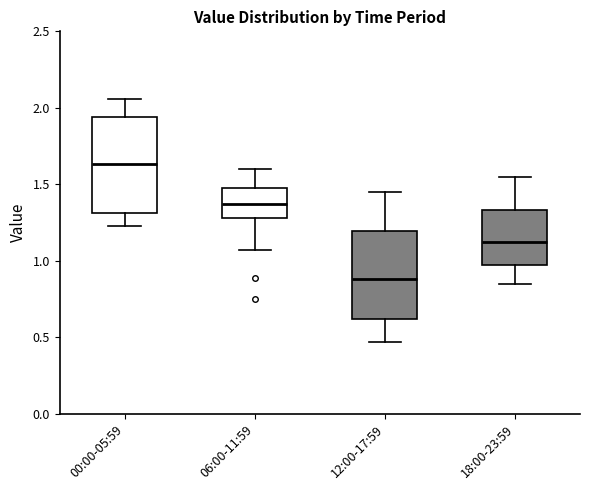

Which box is the tallest, from its lower edge to its upper edge?

00:00-05:59